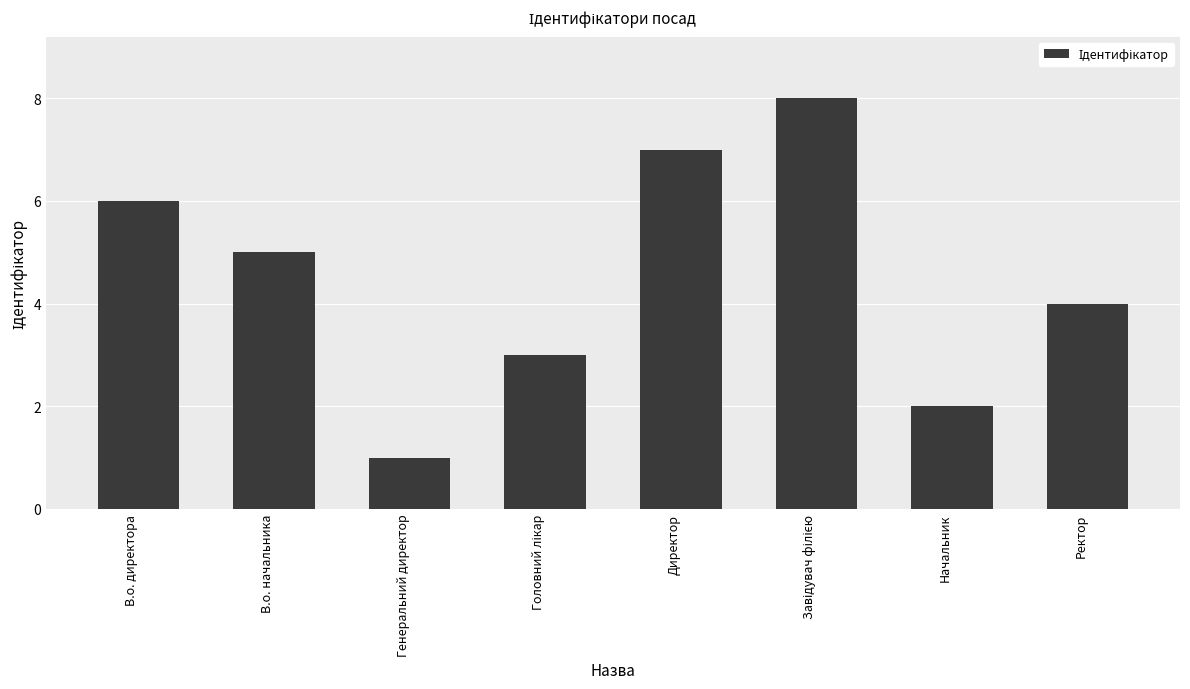

What is the label of the 7th bar from the right?

В.о. начальника